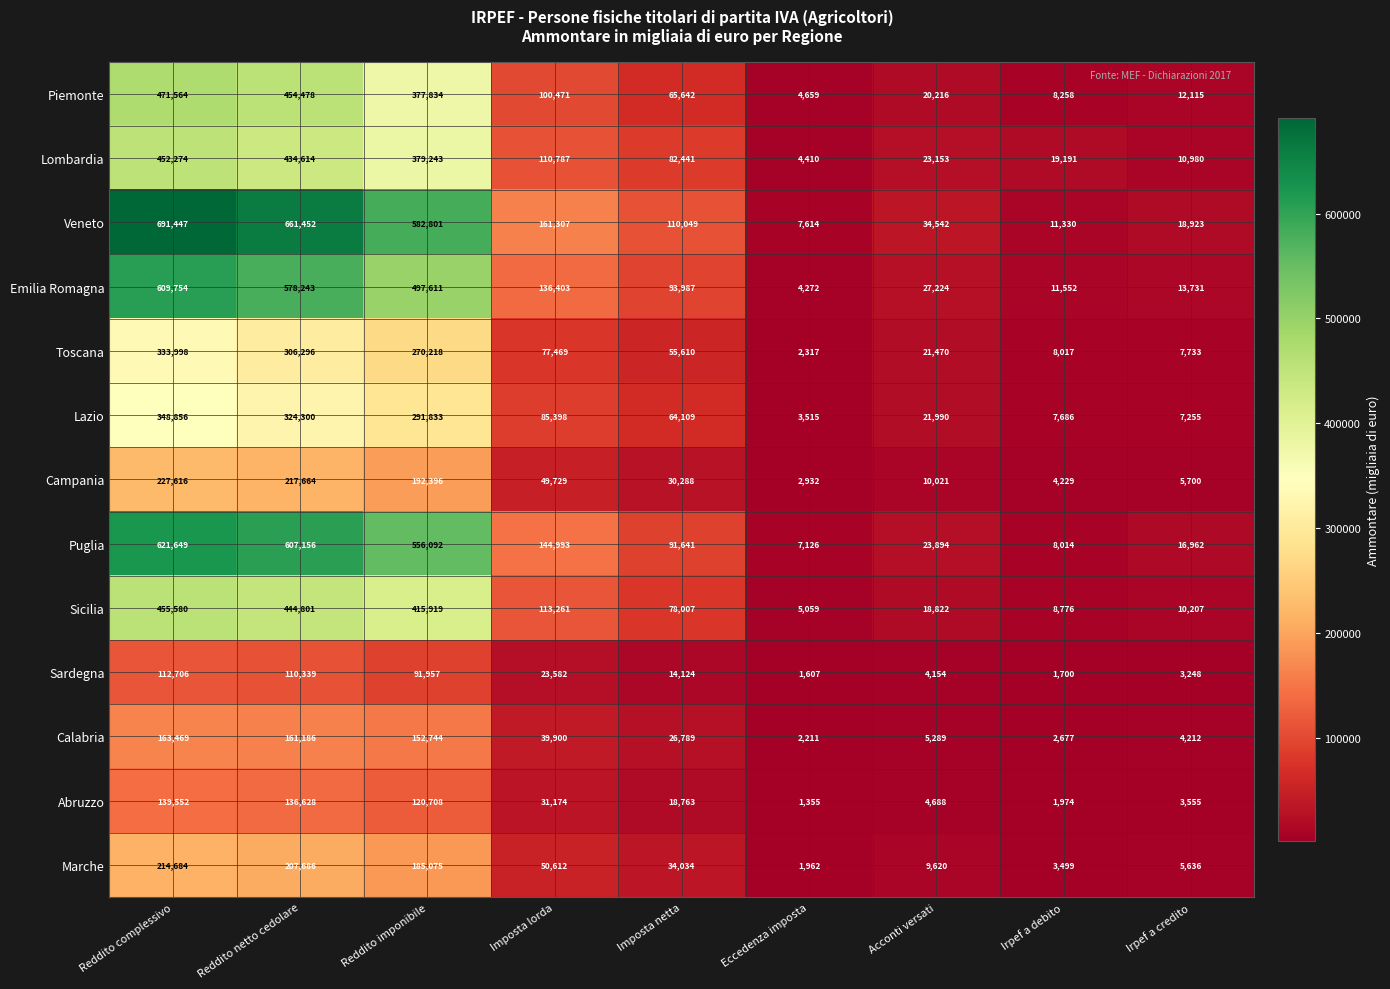

How many data points does each series have?

9